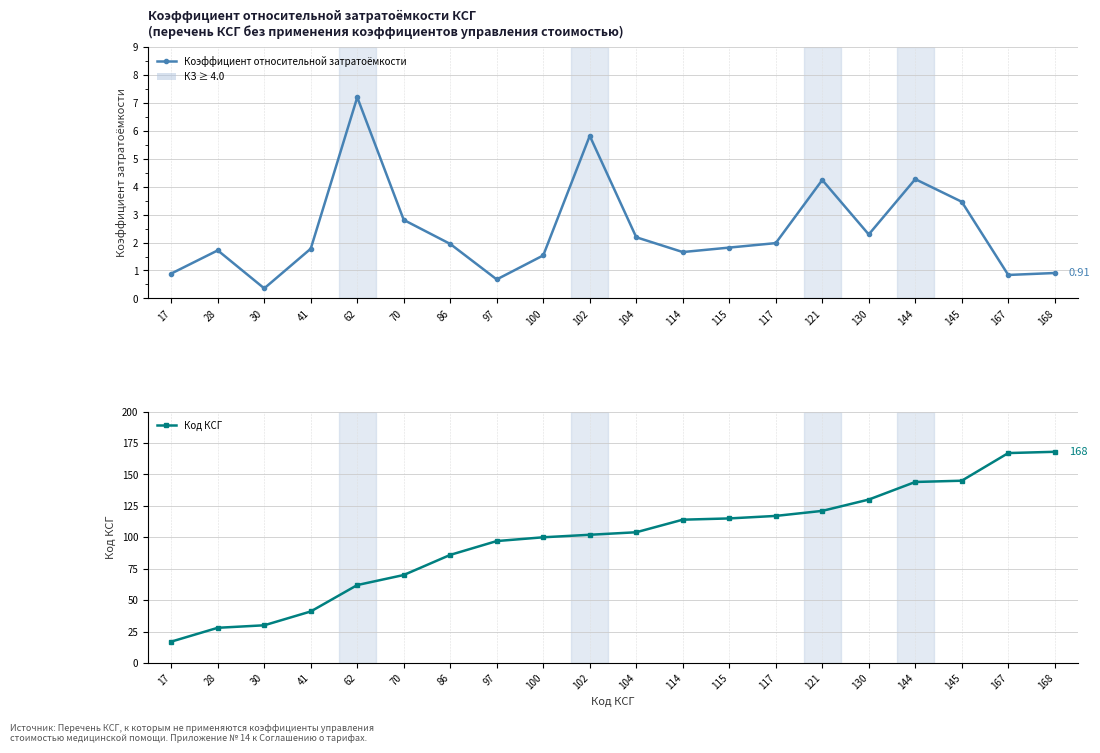

What is the difference between the highest and lowest values at 41?

39.2